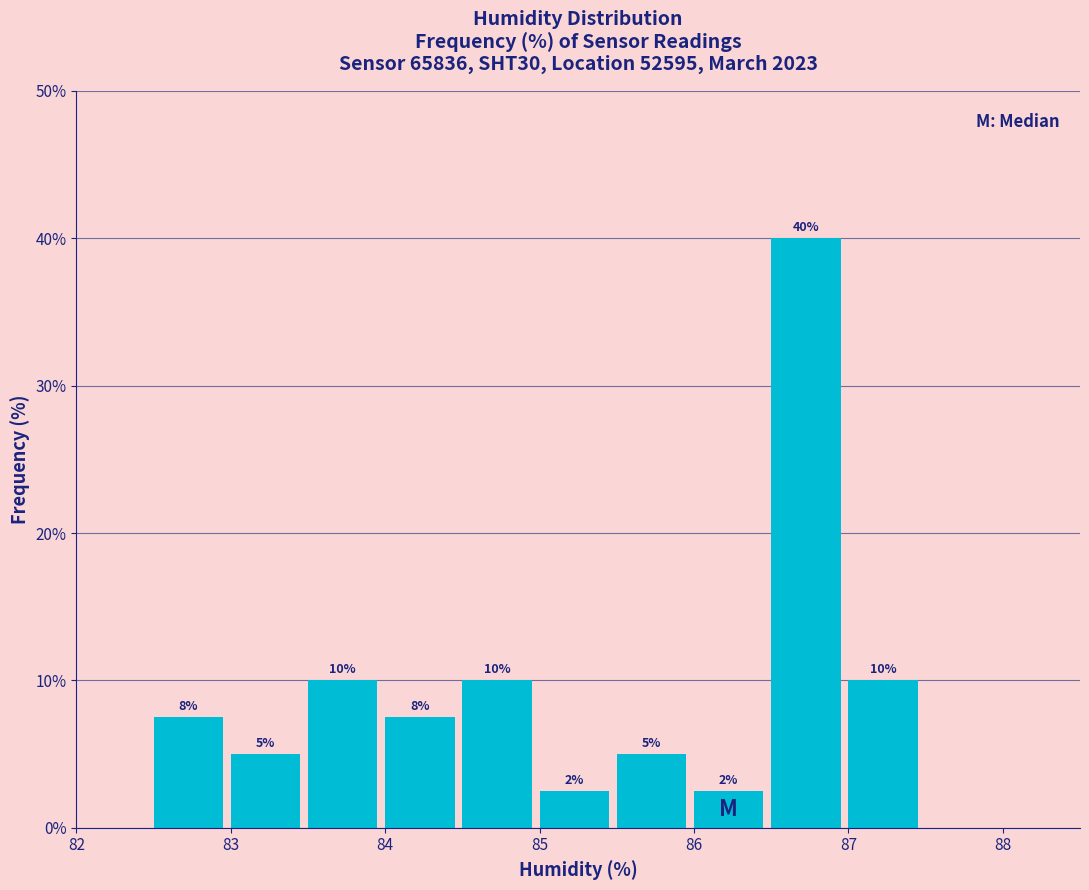

Over which range of the x-axis is the bar tallest?

86.5 to 87.0